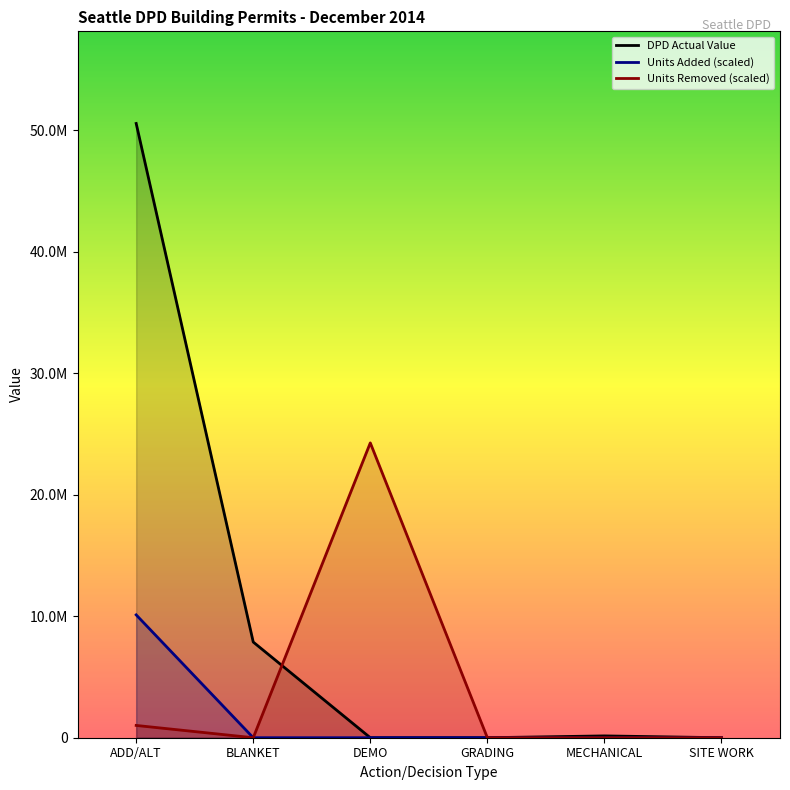

Where do DPD Actual Value and Units Removed first cross each other?

BLANKET and DEMO